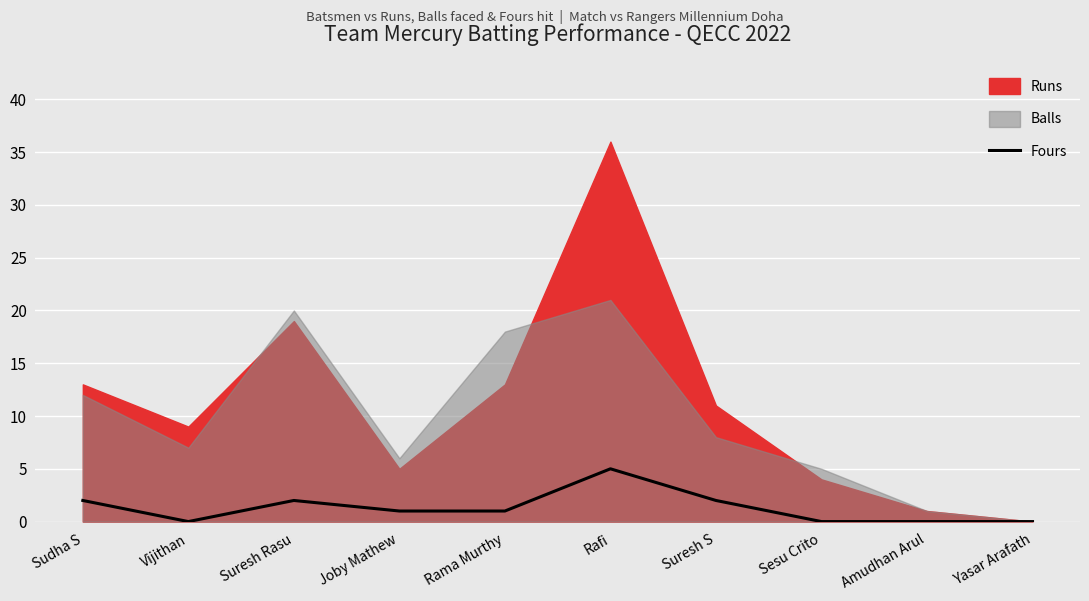

Which category has the highest value in the Fours series?

Rafi